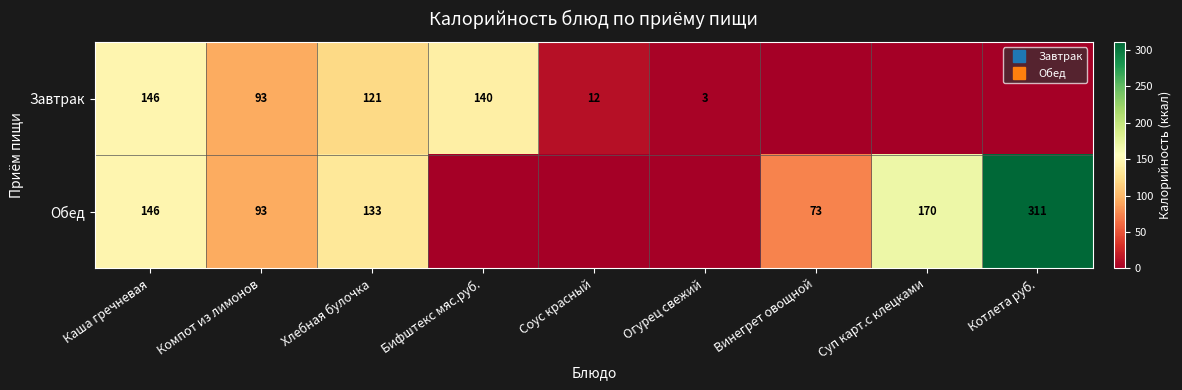

How many distinct data groups are displayed?

2